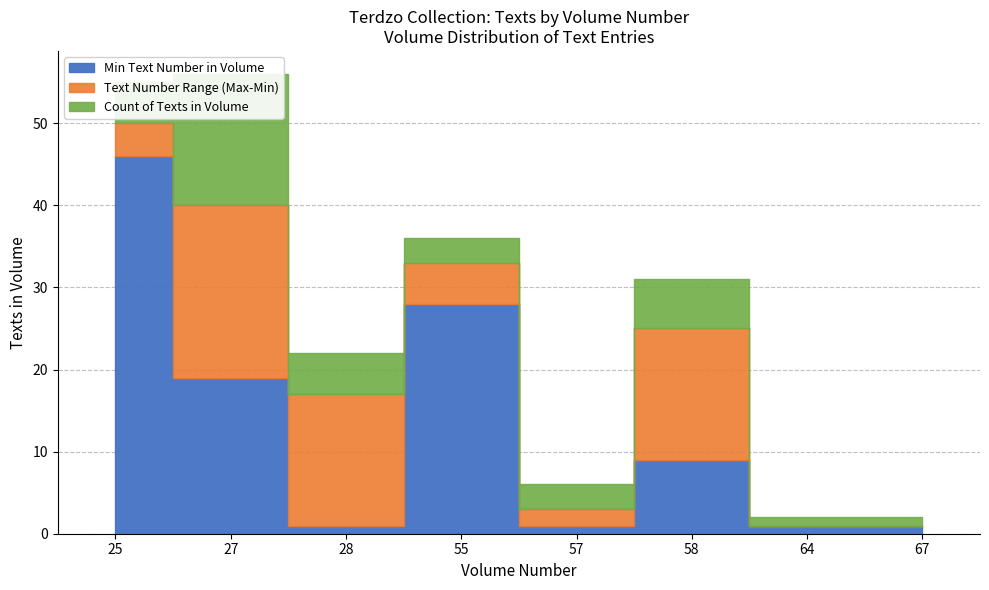

List the labels in order of value, smallest first.

64, 67, 57, 28, 58, 55, 27, 25